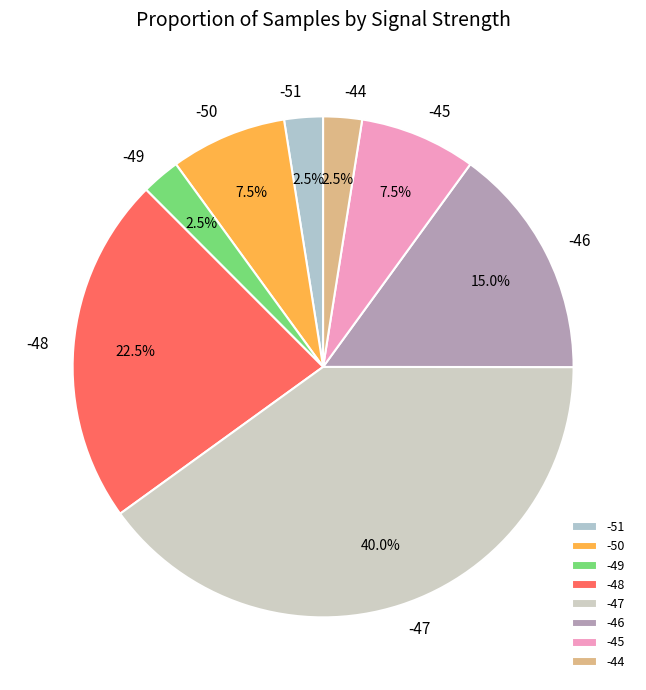

How many segments does this pie chart have?

8